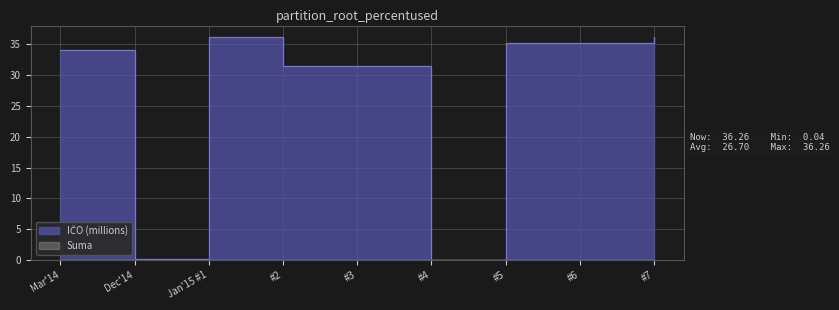

Approximately how many times larger is the value at Mar'14 compared to #2?

1.1